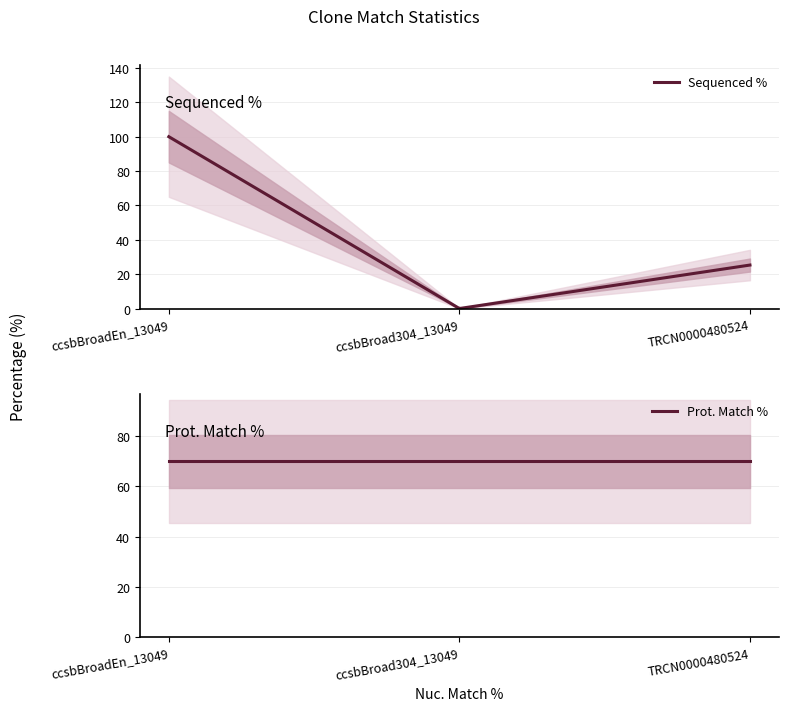

Which series changed the most between ccsbBroadEn_13049 and ccsbBroad304_13049?

Sequenced %